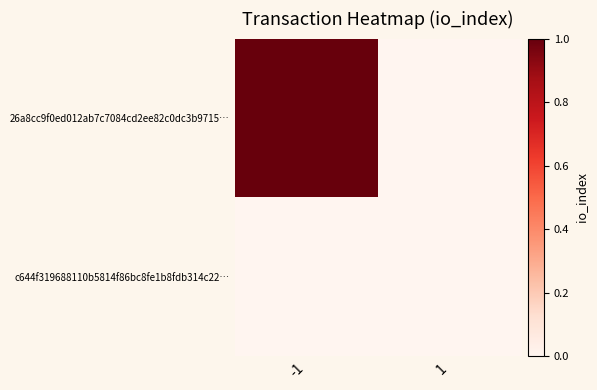

List the series in order of their overall mean, highest first.

26a8cc9f0ed012ab7c7084cd2ee82c0dc3b9715…, c644f319688110b5814f86bc8fe1b8fdb314c22…